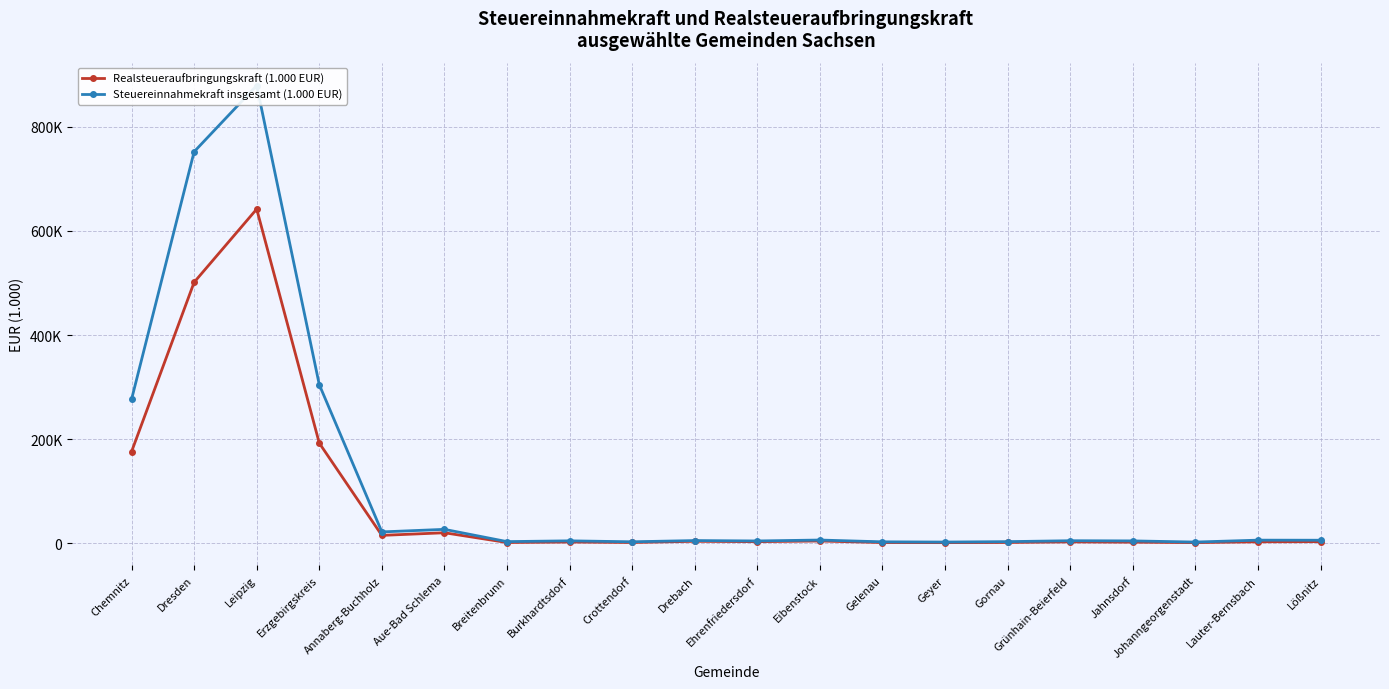

Which series has the widest spread of values?

Steuereinnahmekraft insgesamt (1.000 EUR)